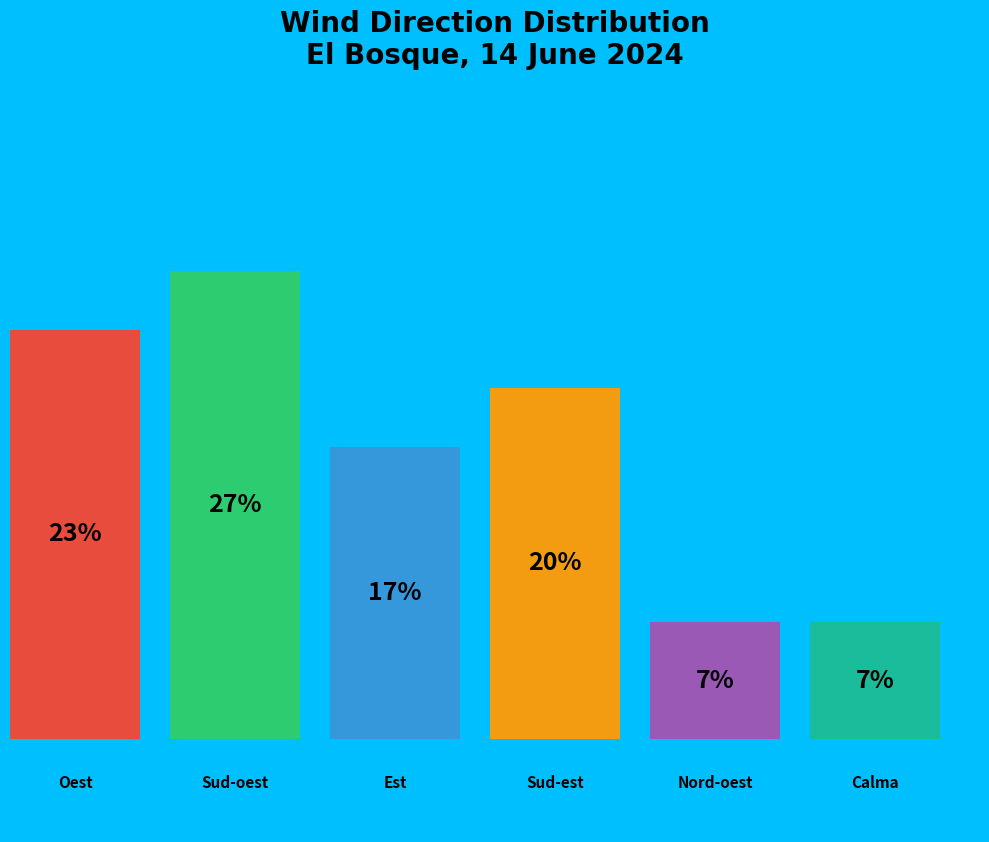

Do Nord-oest and Oest together represent more than half of the pie?

No